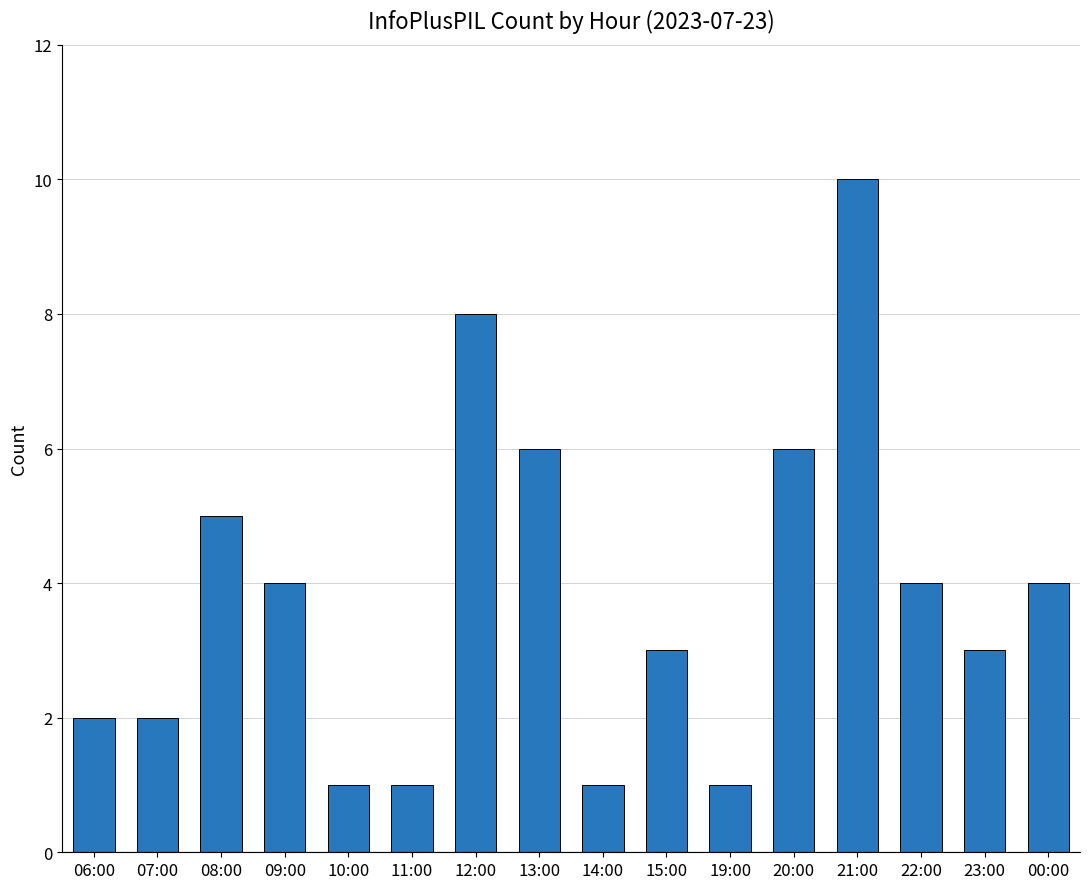

Reading left to right, transcribe all the data shown in this chart.

06:00=2	07:00=2	08:00=5	09:00=4	10:00=1	11:00=1	12:00=8	13:00=6	14:00=1	15:00=3	19:00=1	20:00=6	21:00=10	22:00=4	23:00=3	00:00=4